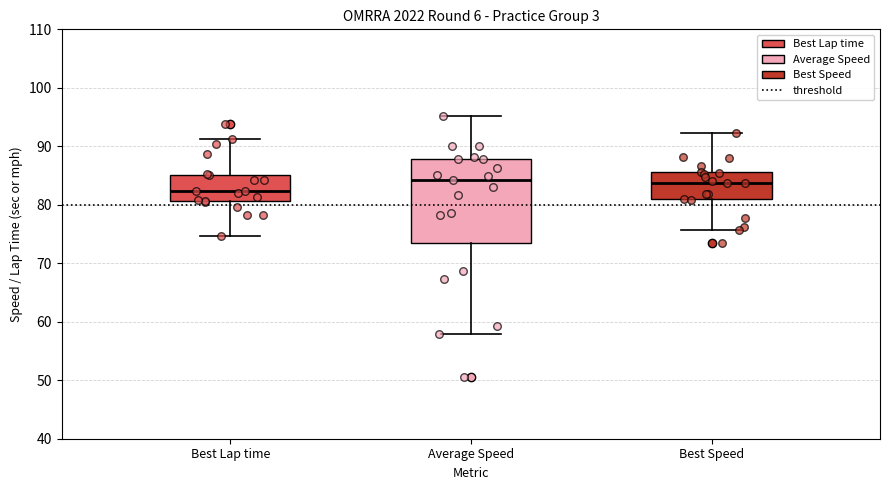

Where does the median line of the box for Best Speed sit on the y-axis? The values are not printed on the chart, so give them approximately, as read against the axis.

84